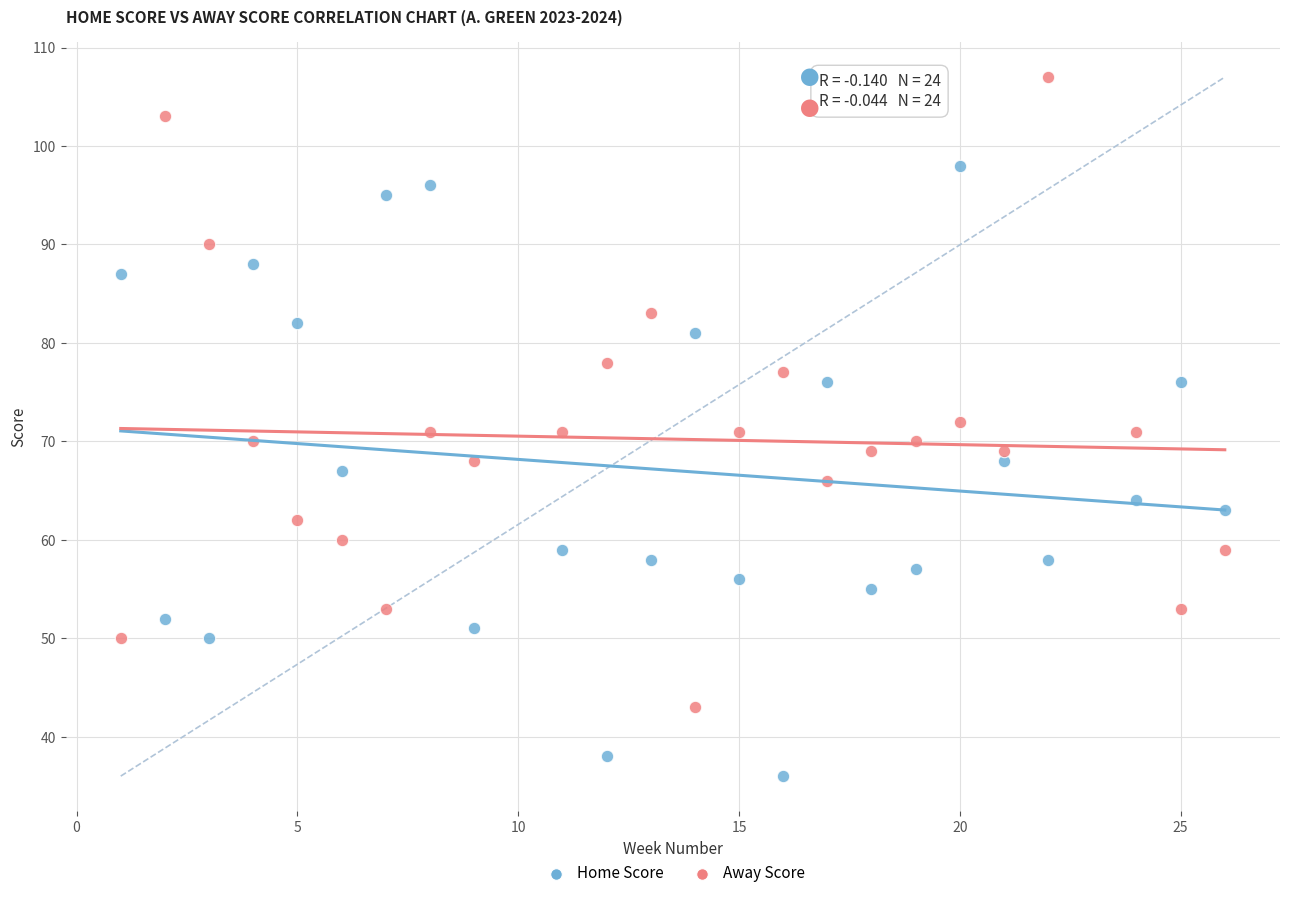

Which series reaches the minimum Y coordinate?

Home Score